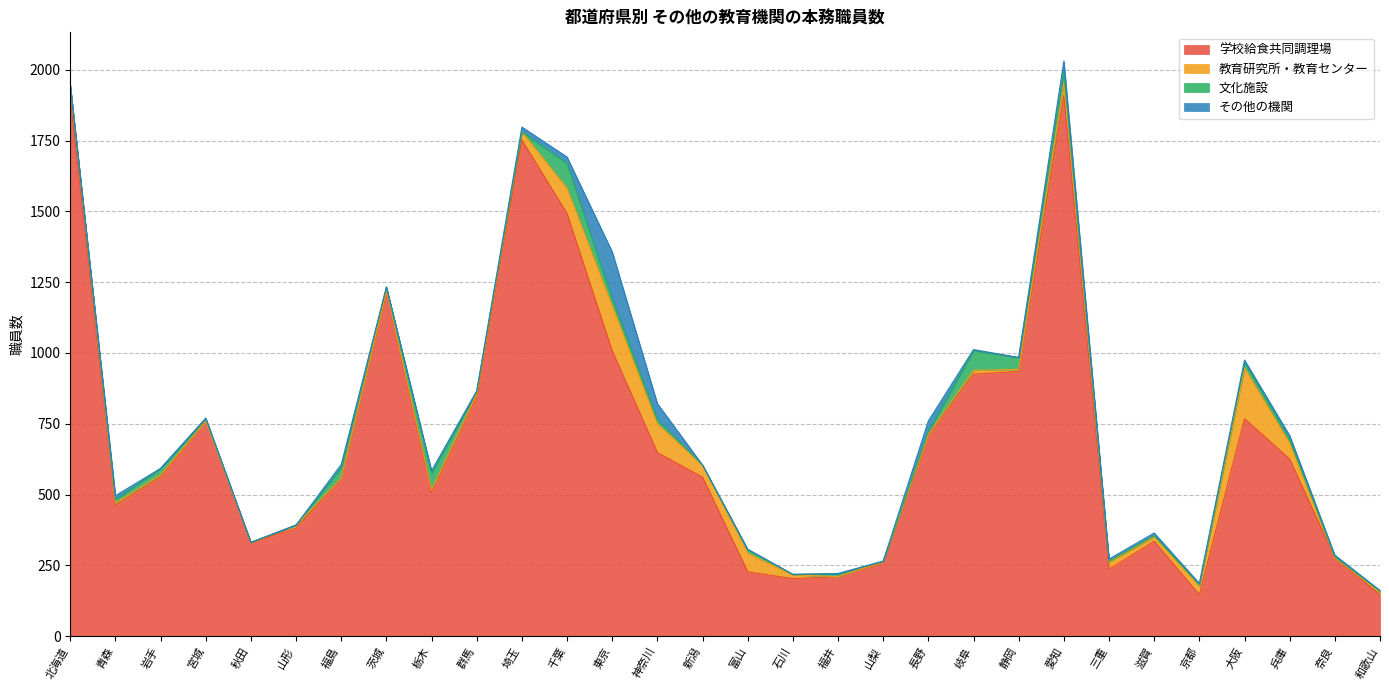

Which category has the highest value in the 文化施設 series?

千葉